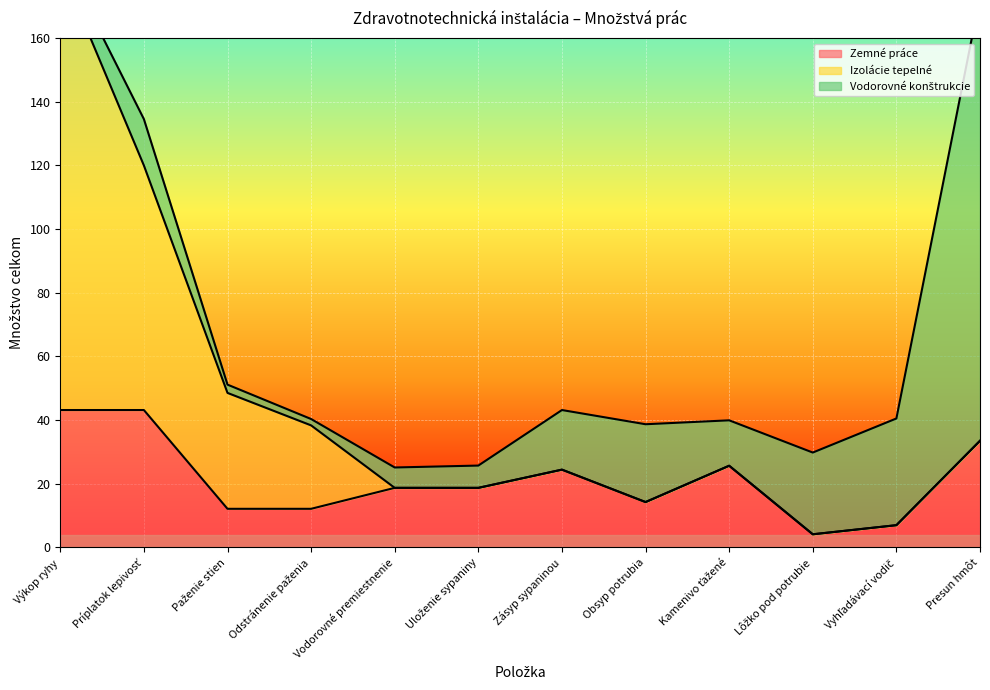

What is the label of the 2nd point from the right?

Vyhľadávací vodič